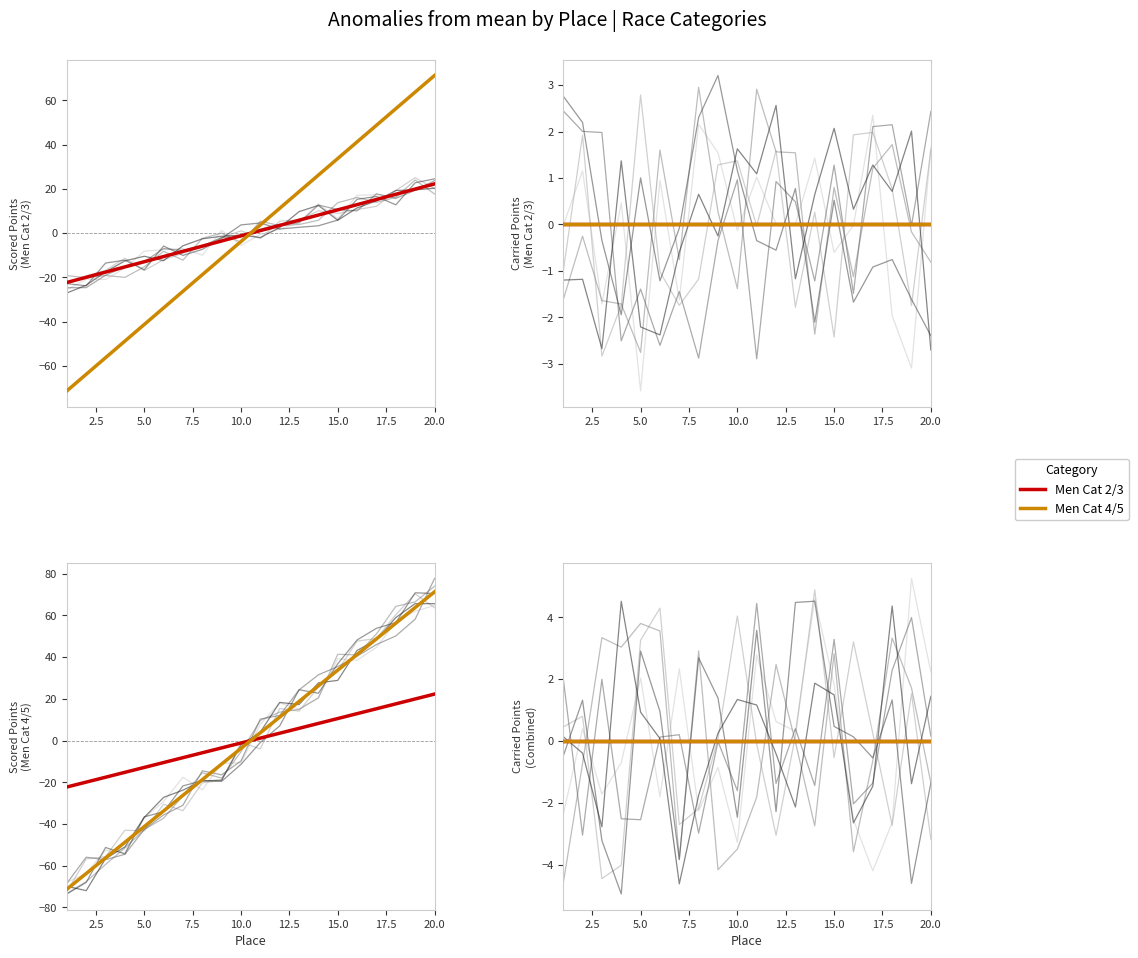

Is the value of Men Cat 4/5 at 18 greater than the value of Men Cat 2/3 at 11?

Yes